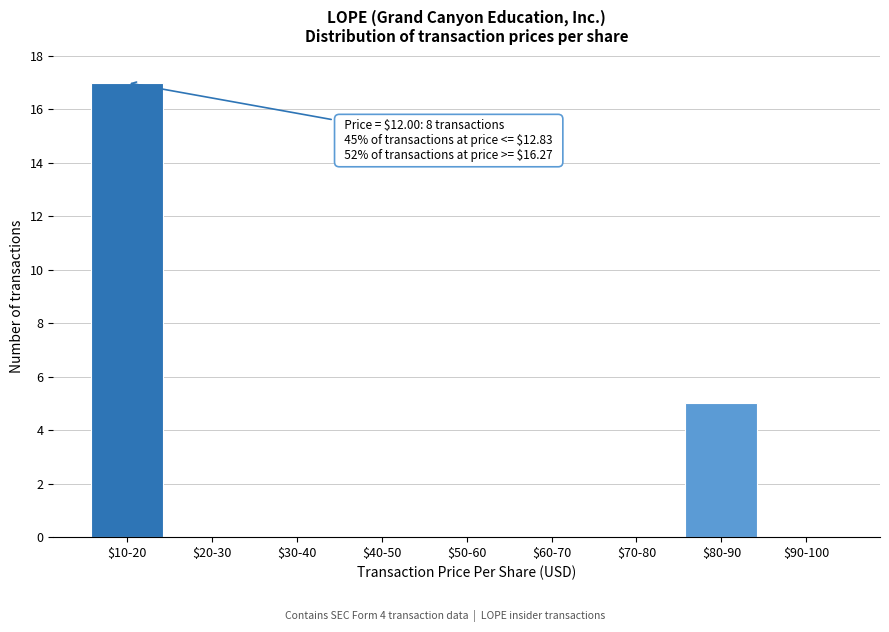

Where is the data nearest to the value 8?

$80-90